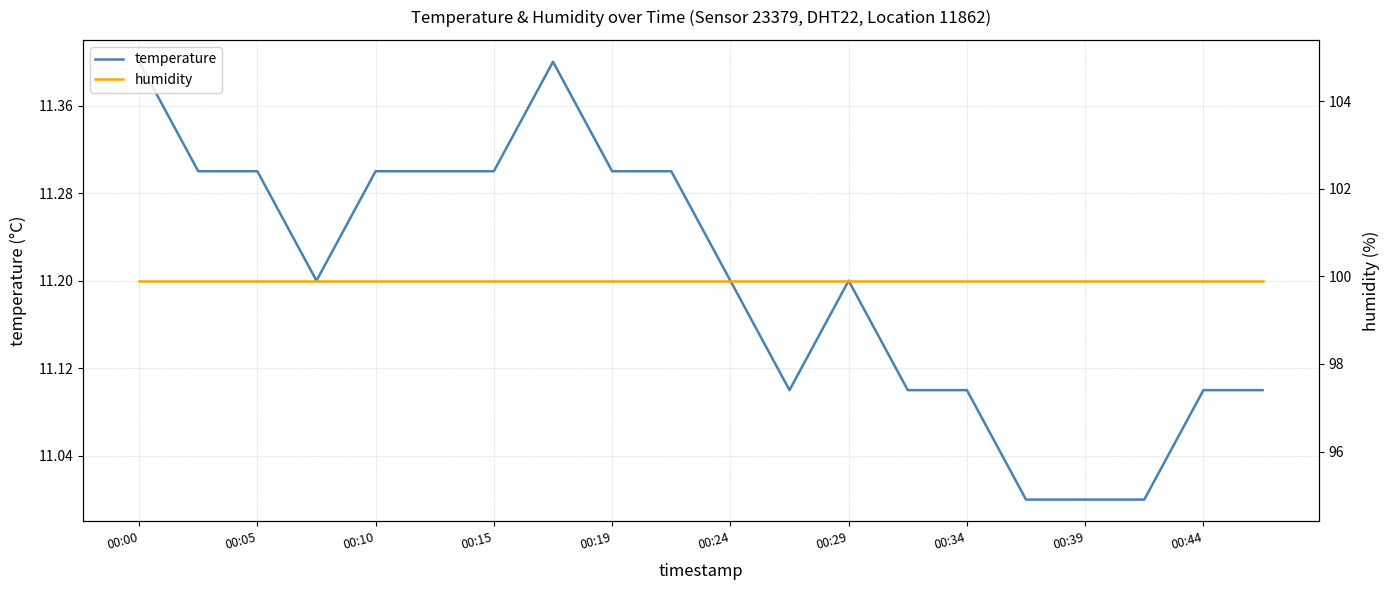

In temperature, how many points are lower than both neighbors (excluding endpoints)?

2